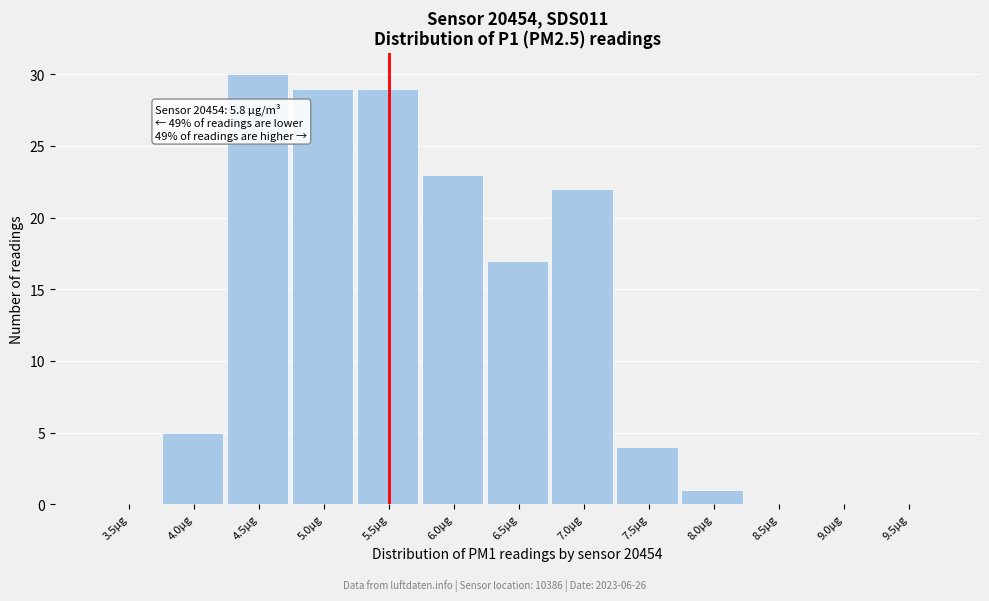

Reading left to right, list all the values displayed in this chart.

3.5µg=0	4.0µg=5	4.5µg=30	5.0µg=29	5.5µg=29	6.0µg=23	6.5µg=17	7.0µg=22	7.5µg=4	8.0µg=1	8.5µg=0	9.0µg=0	9.5µg=0